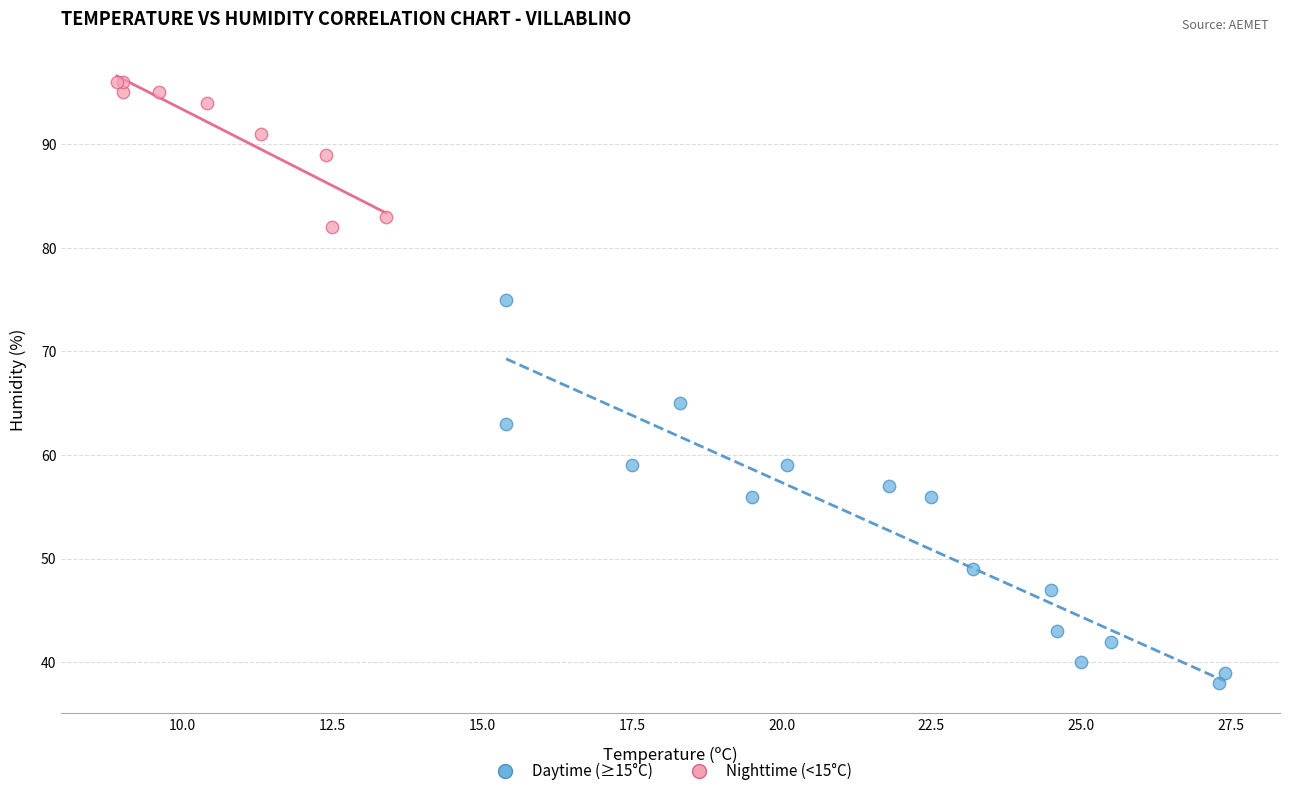

Which series has the widest spread of Y values?

Daytime (≥15°C)